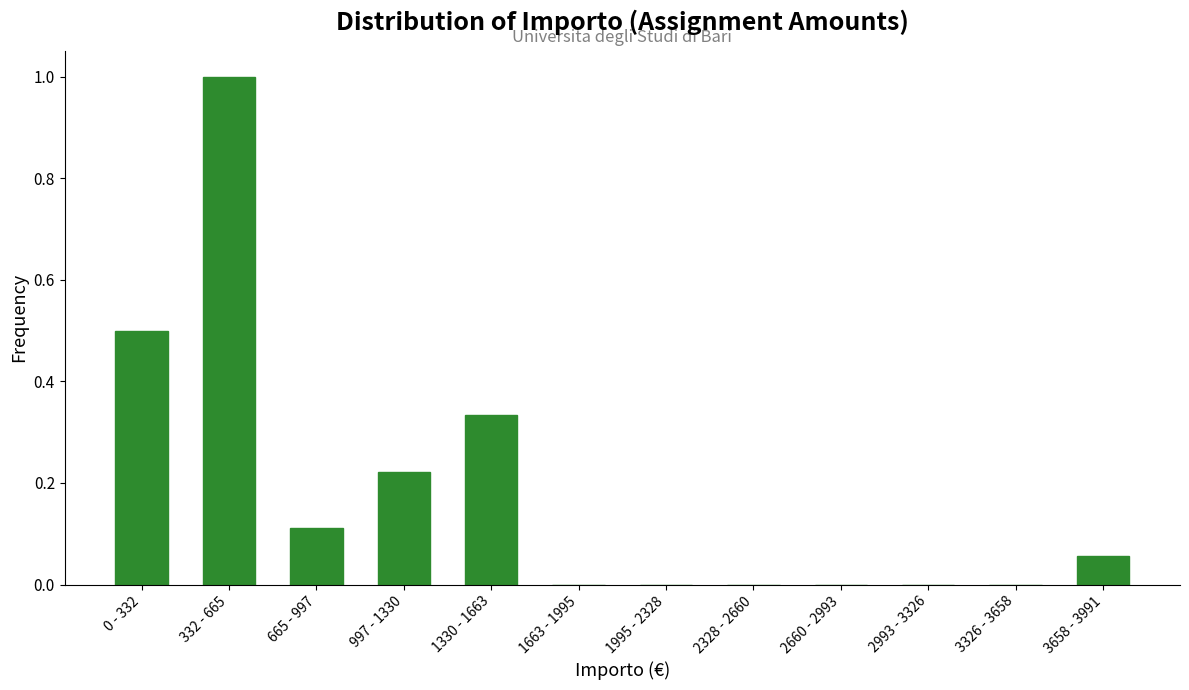

What is the change in value from 332 - 665 to 1330 - 1663?

-0.7